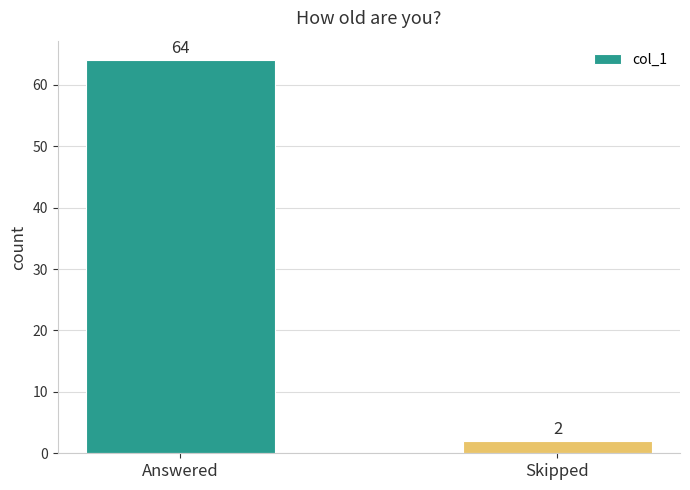

Which category has the highest value across all series?

Answered